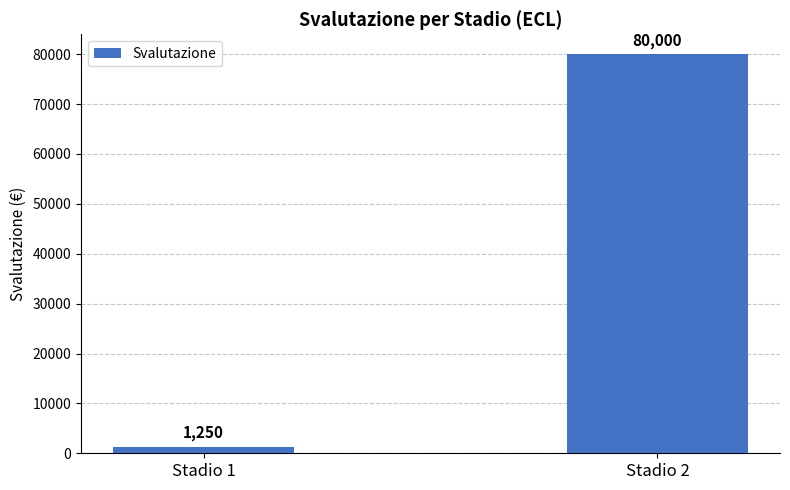

What is the change in value from Stadio 1 to Stadio 2?

+78750